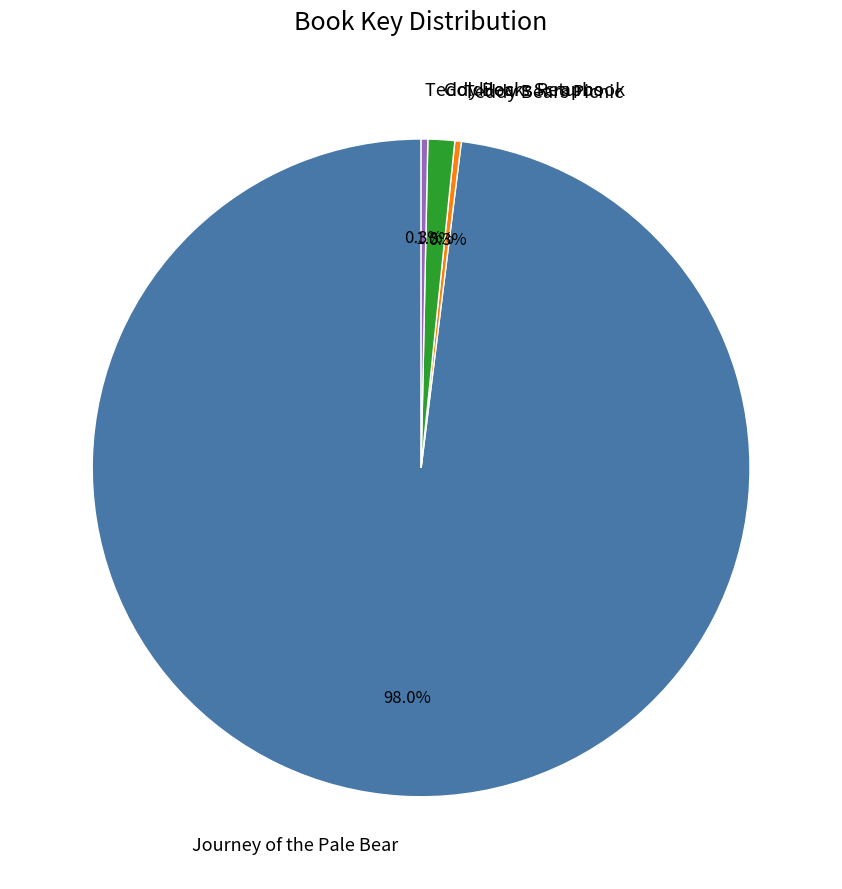

What percentage is the Goldilocks Returns slice, to the nearest percent?

1%